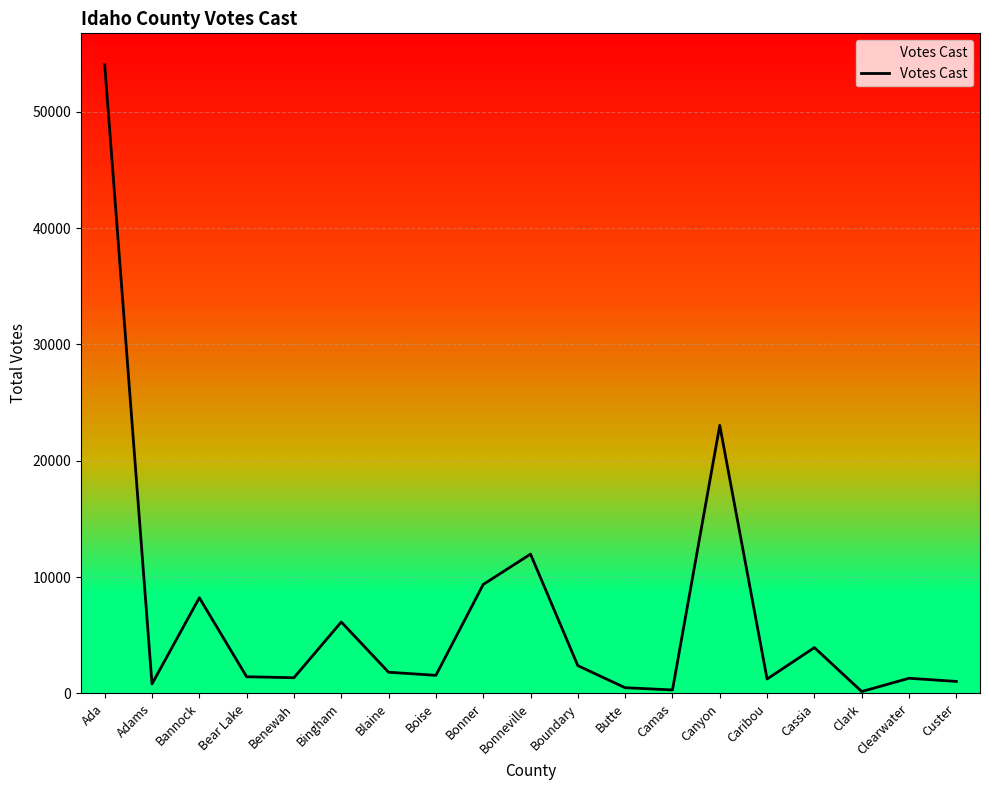

Where is the data nearest to the value 27096?

Canyon